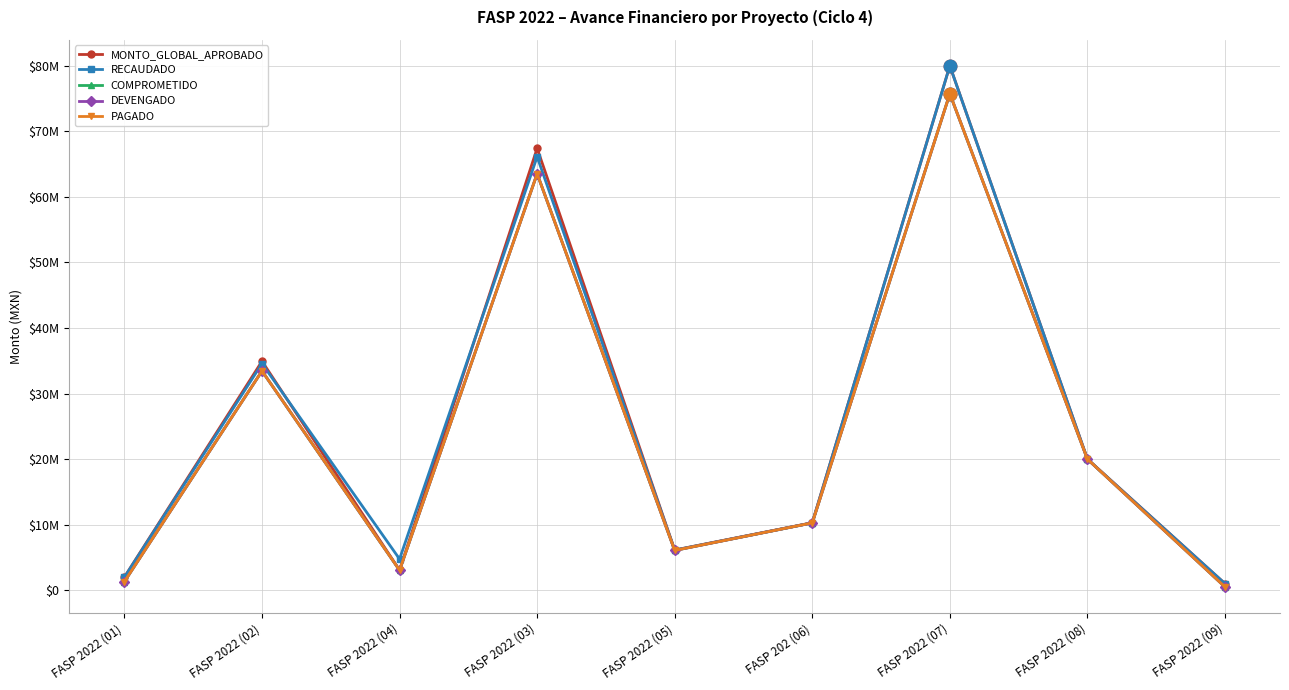

Which series has the largest total across all categories?

MONTO_GLOBAL_APROBADO